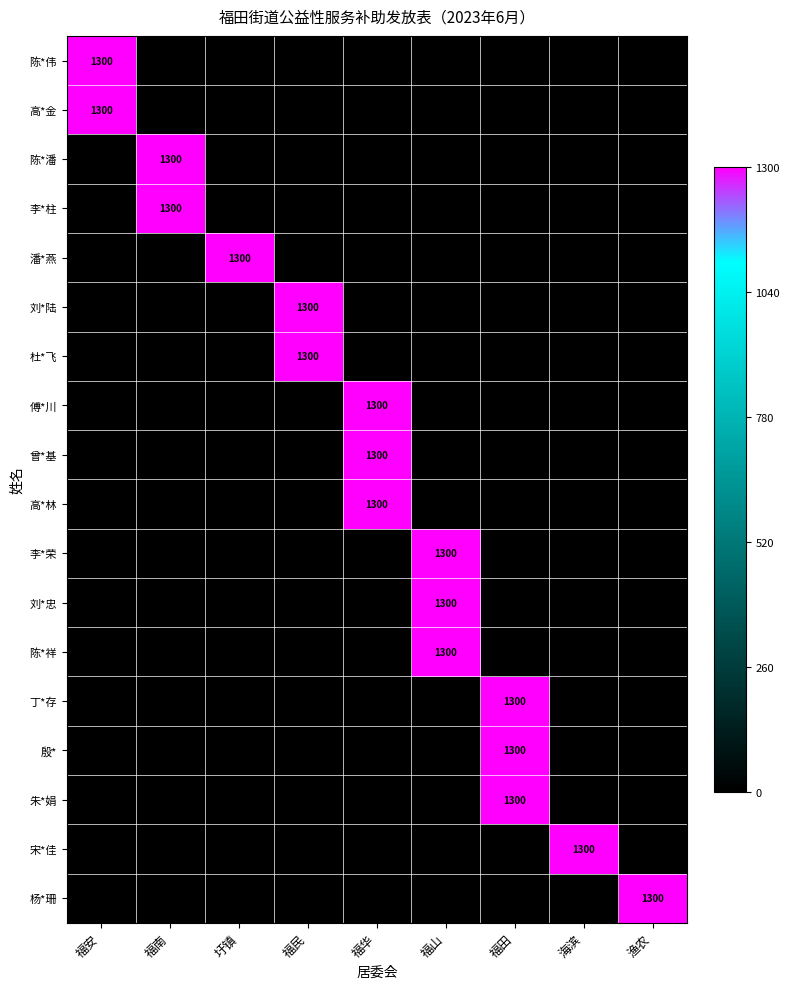

The 杨*珊 series shows 1300 at 渔农. True or false?

True